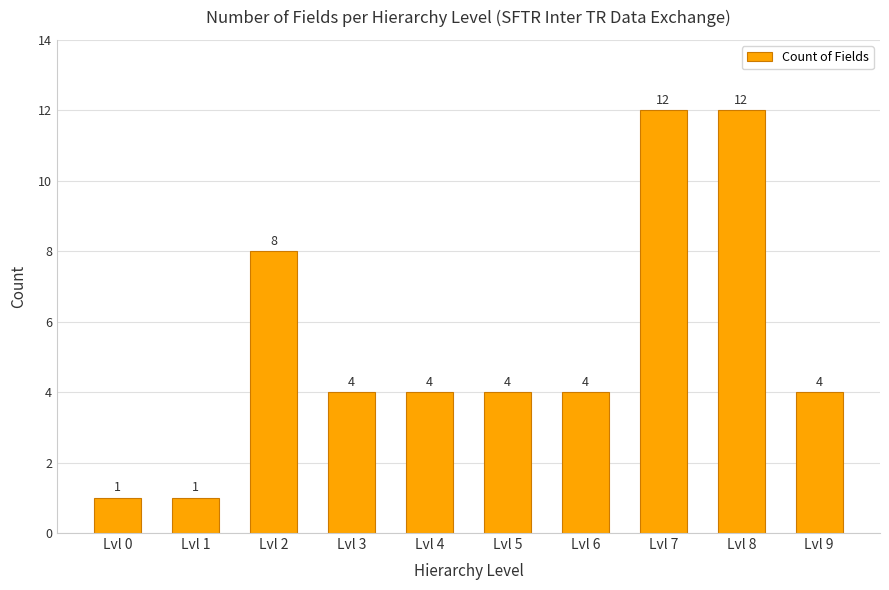

True or false: the data shows 6 at Lvl 9.

False